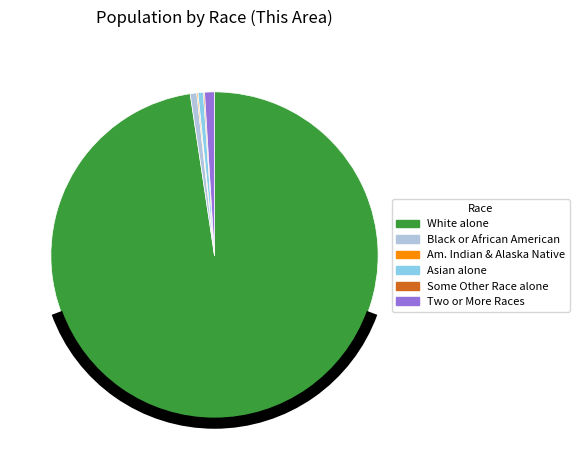

Is it true that Black or African American is 11% of the pie?

False